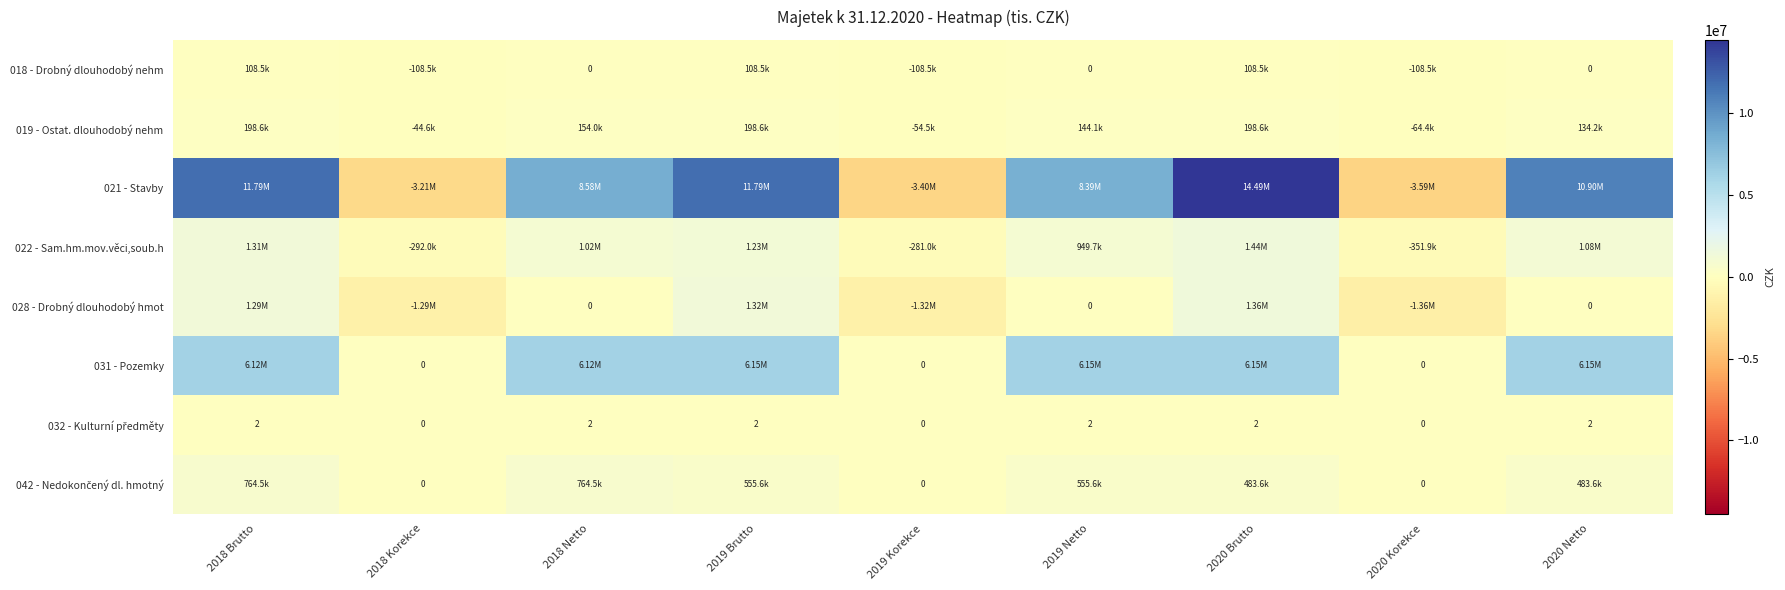

The value of 042 - Nedokončený dl. hmotný at 2019 Brutto is 555646.0. True or false?

True